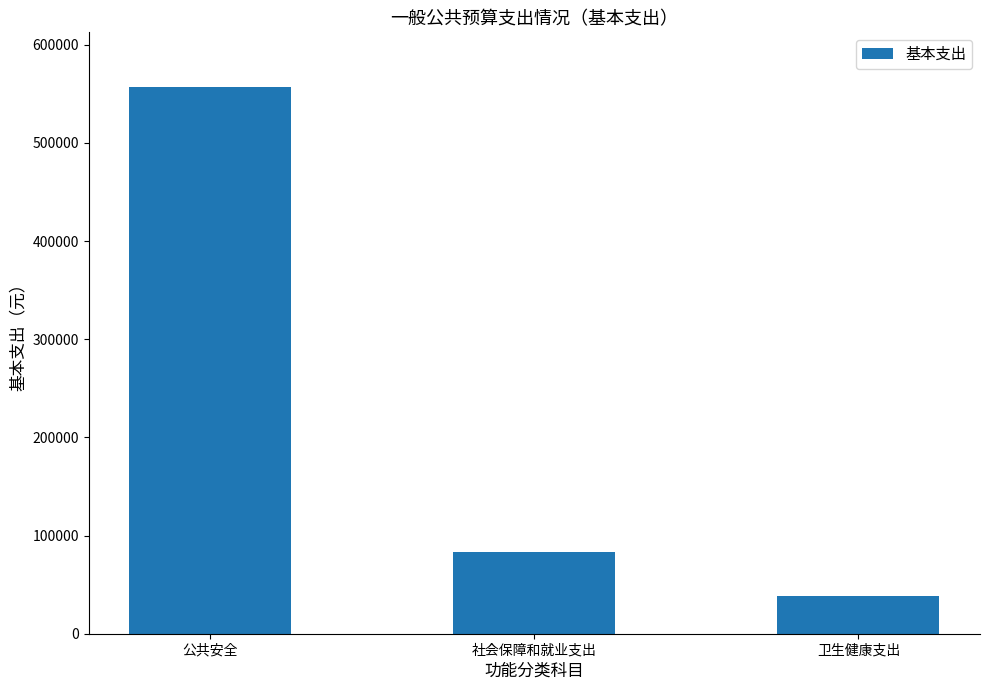

Between 社会保障和就业支出 and 卫生健康支出, which is larger?

社会保障和就业支出